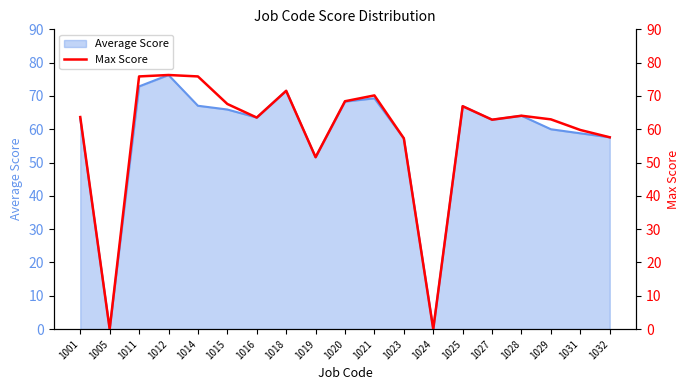

Between 1019 and 1031, which is larger?

1031